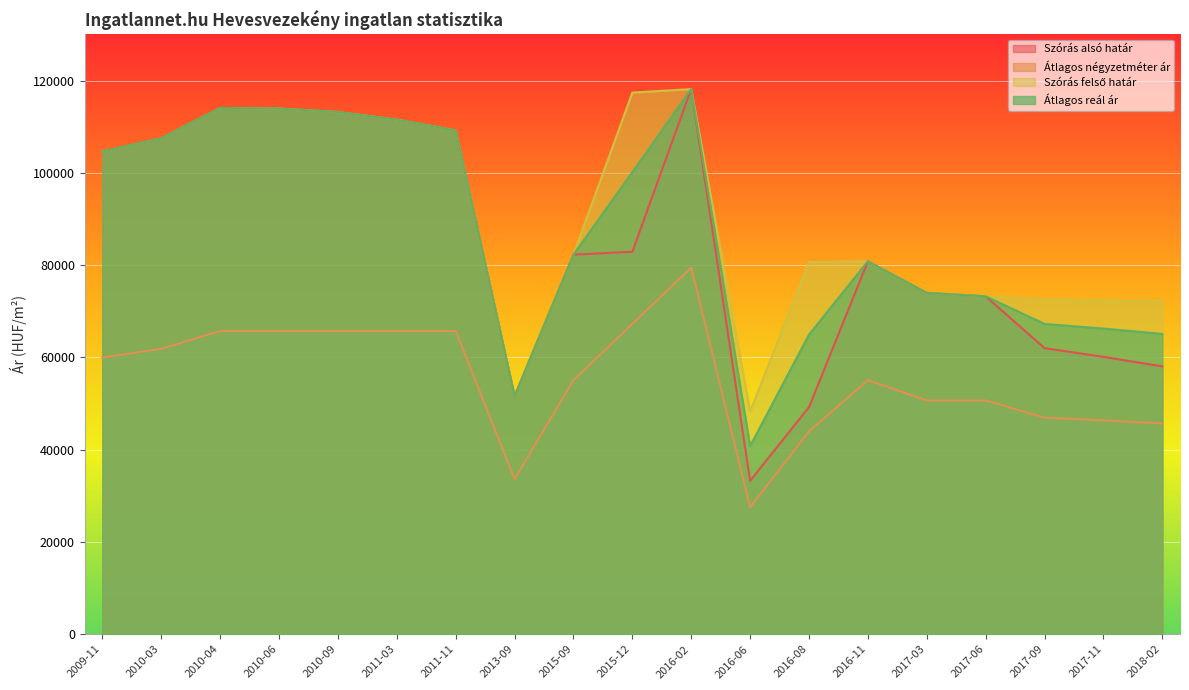

Which has a higher value, 2010-04 or 2017-09?

2010-04